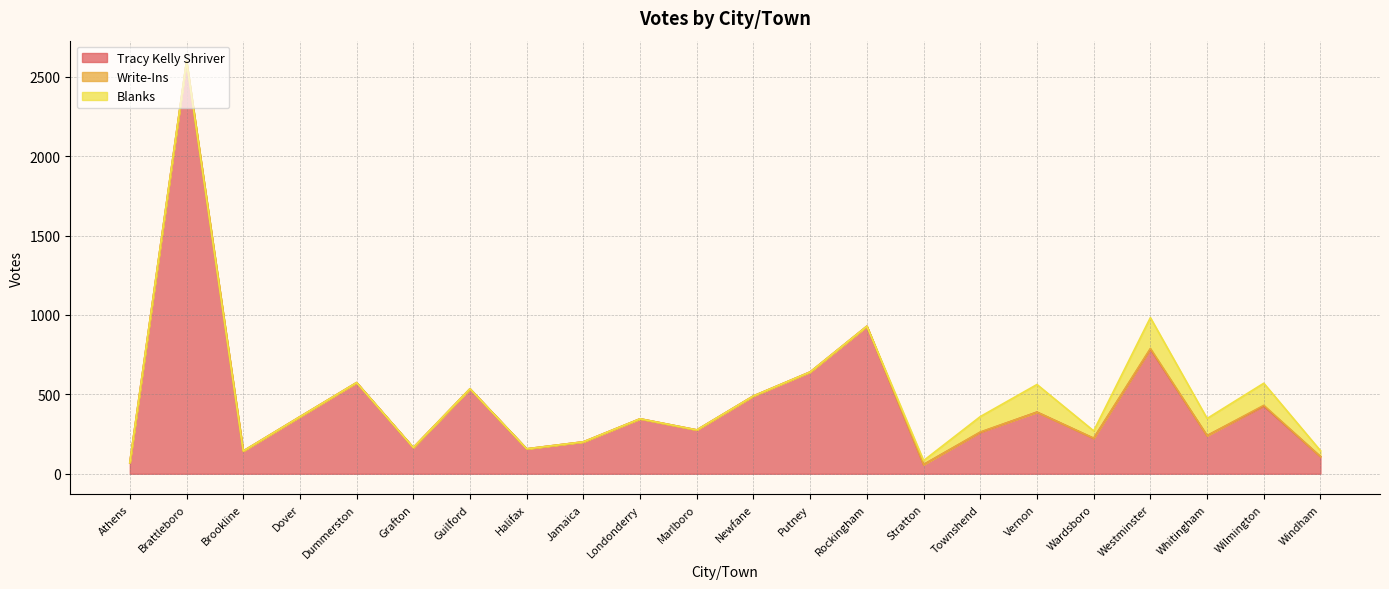

True or false: Write-Ins and Blanks cross at least once.

False